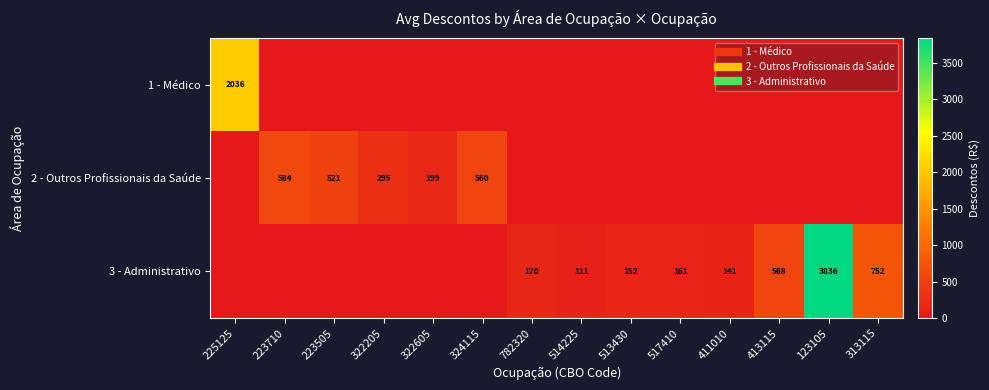

What is the difference between the highest and lowest values at 514225?

110.6